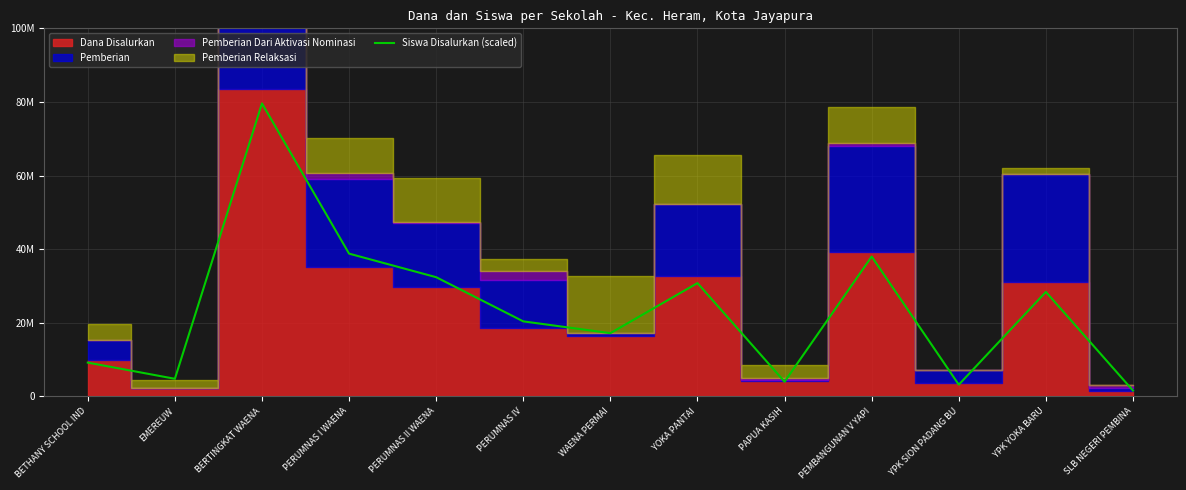

What is the difference between the maximum and minimum values?

78000000